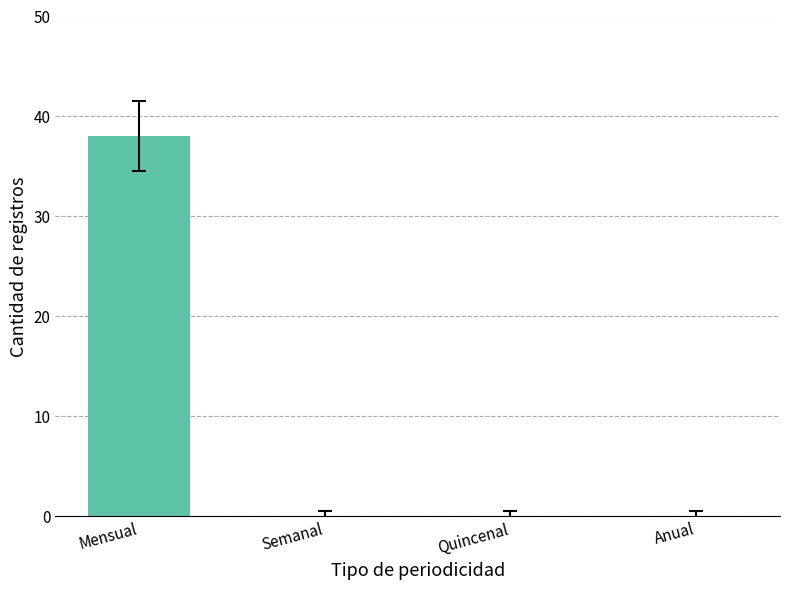

What is the greatest value displayed?

38